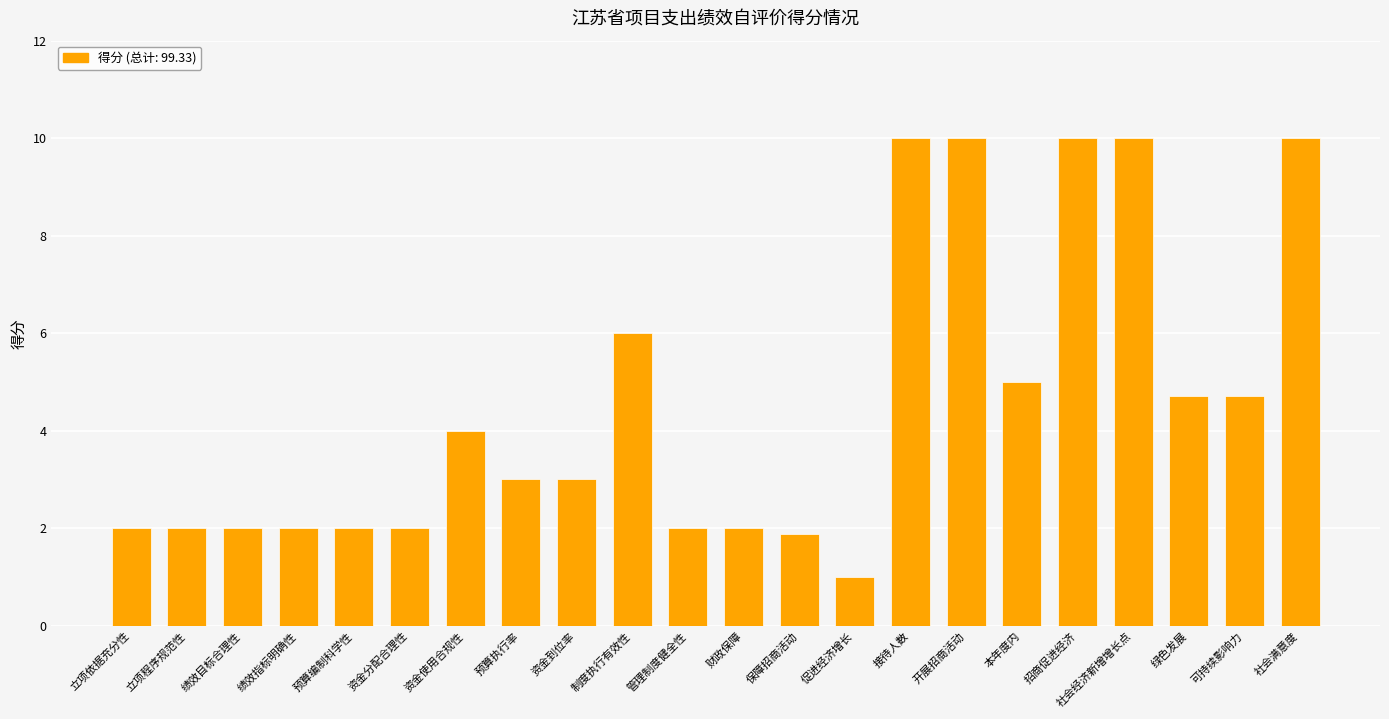

What position from the right is 绩效目标合理性?

20